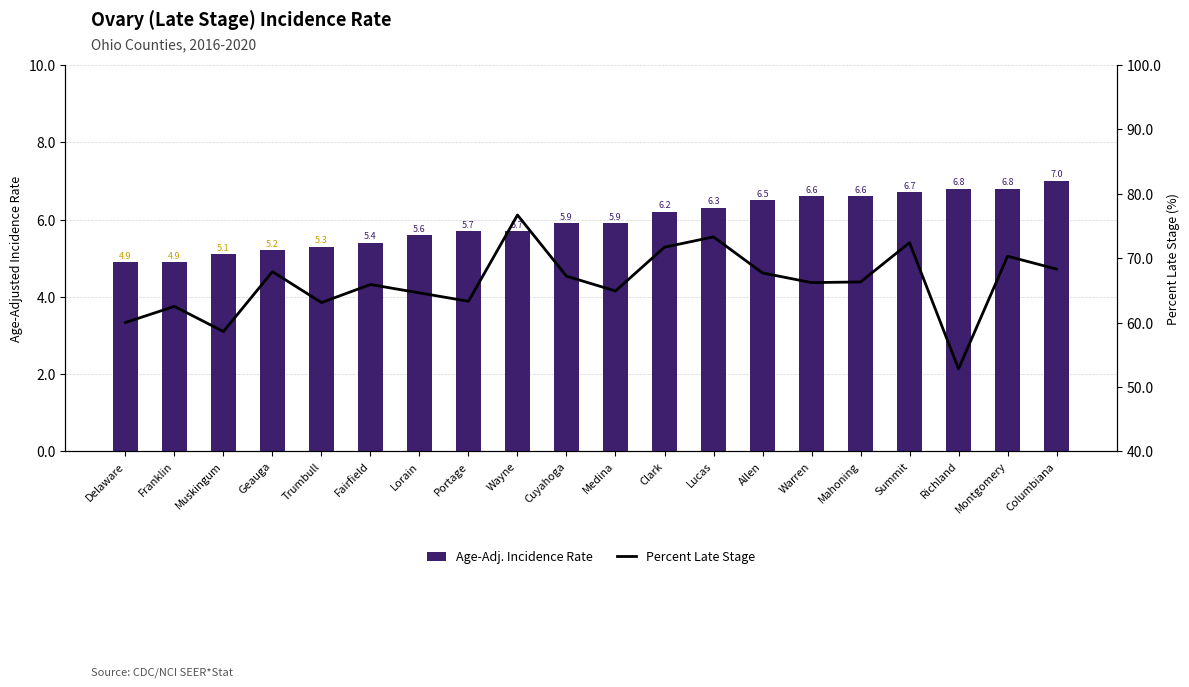

How many values in the Percent Late Stage series exceed 66?

11